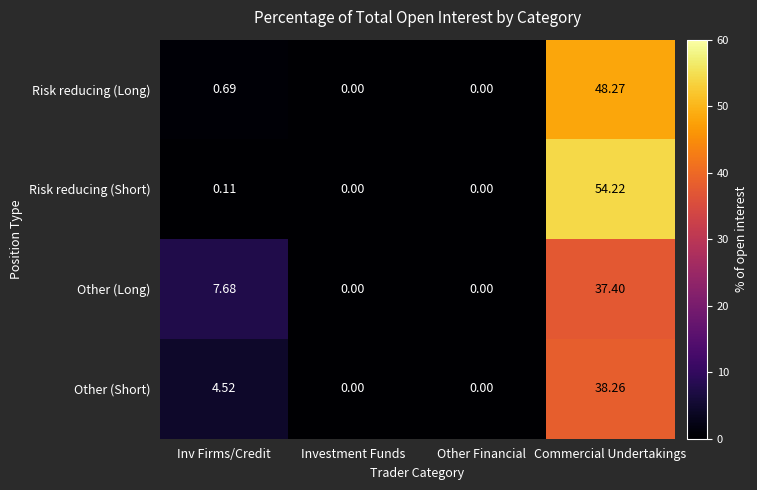

What is the greatest value displayed?

54.2